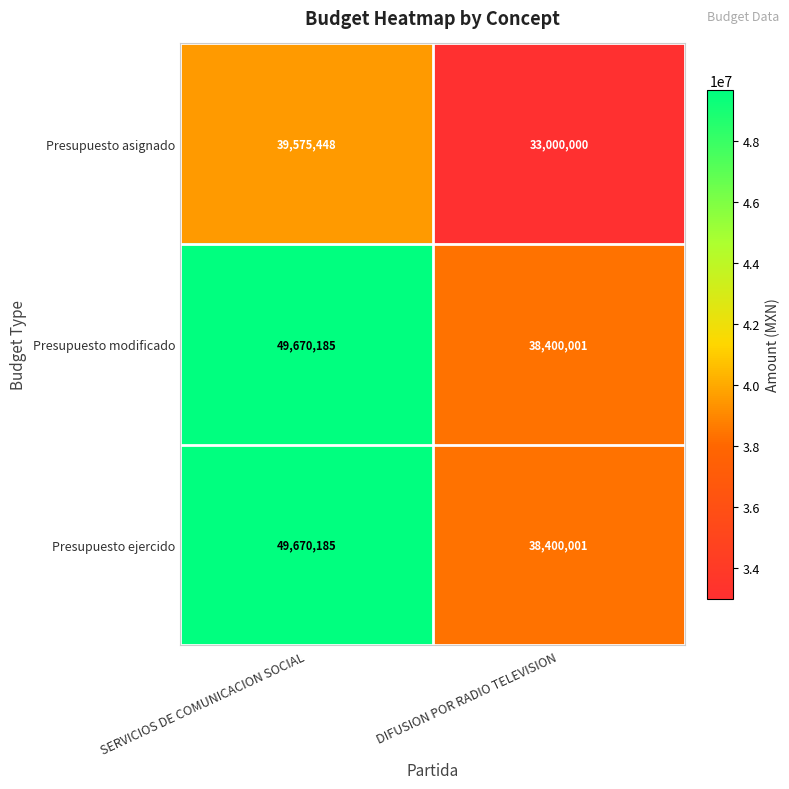

Rank the categories by Presupuesto asignado value from lowest to highest.

DIFUSION POR RADIO TELEVISION, SERVICIOS DE COMUNICACION SOCIAL